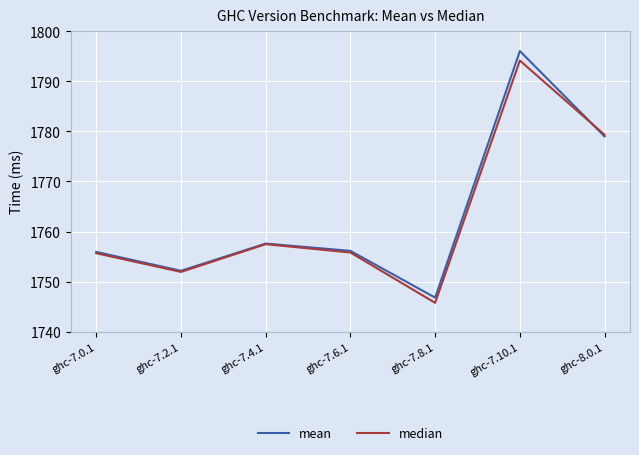

Is it true that mean equals 1796.0 at ghc-7.10.1?

True